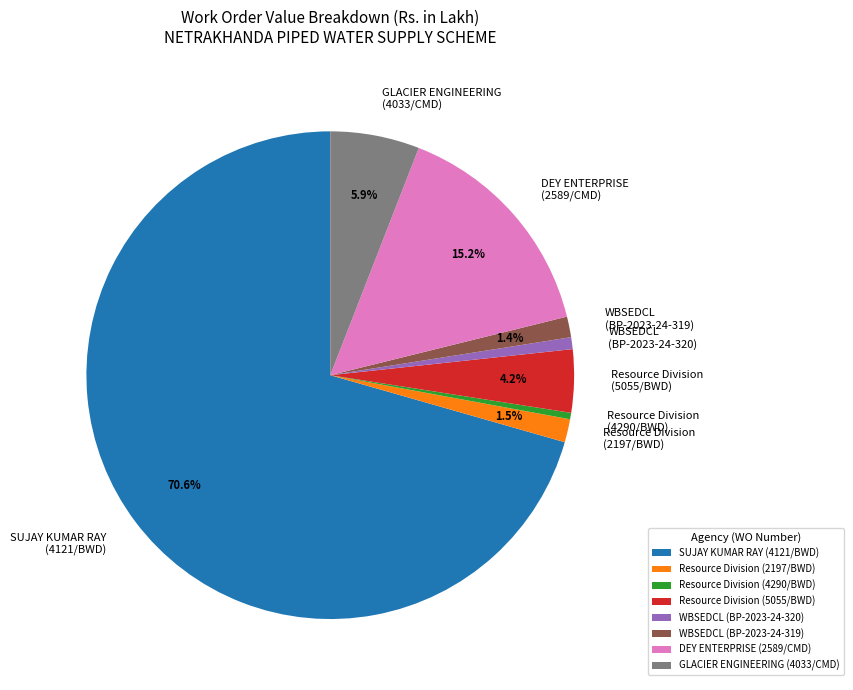

Which slice is the largest?

SUJAY KUMAR RAY (4121/BWD)